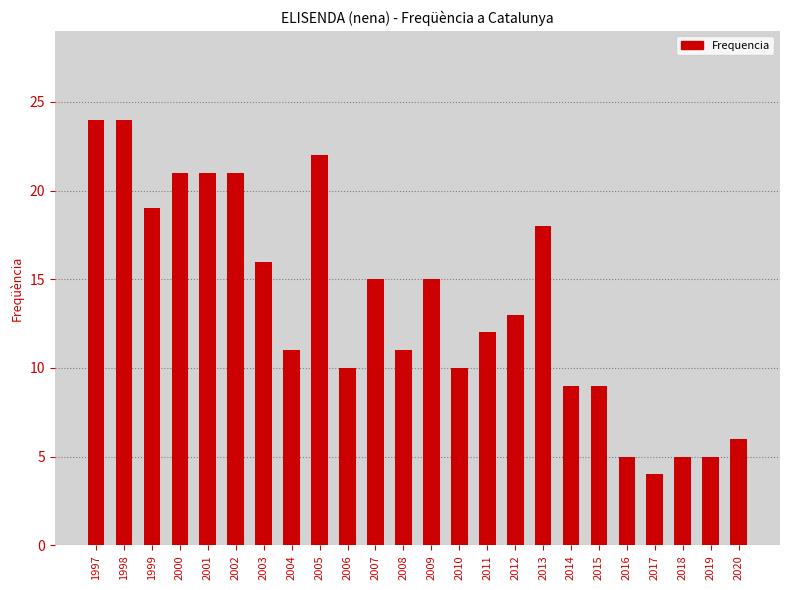

What is the value of the 17th bar from the left?

18